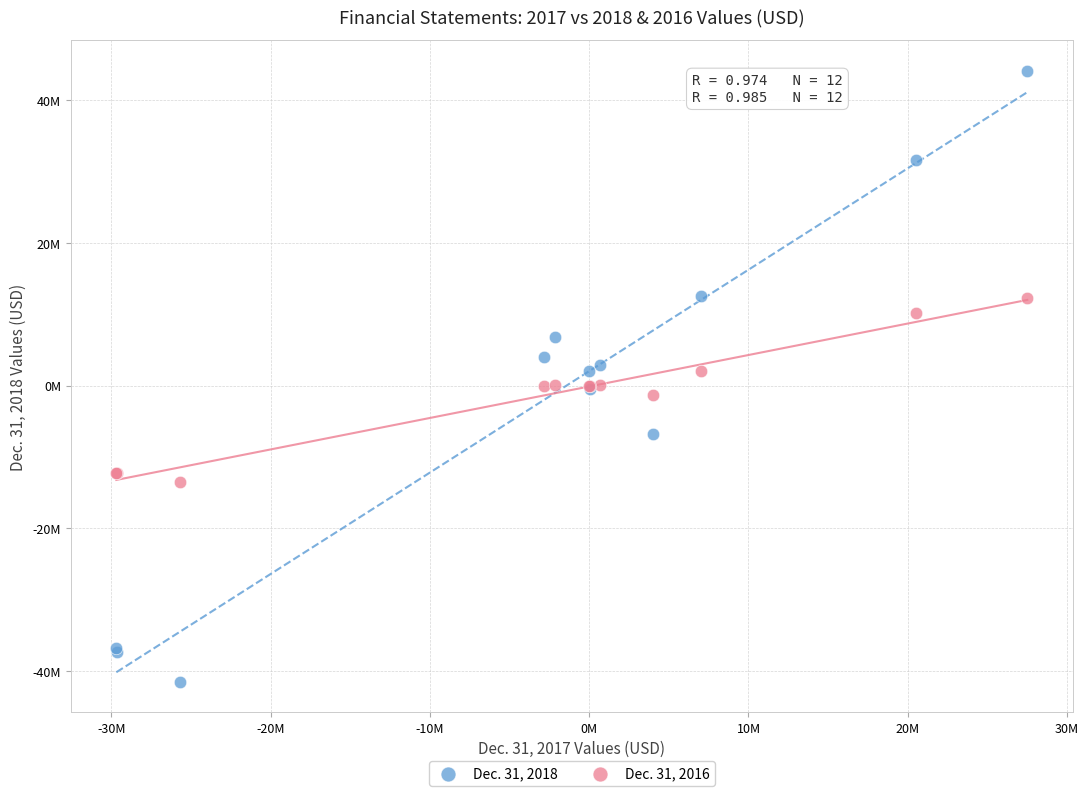

Which series has the largest Y range (max minus min)?

Dec. 31, 2018